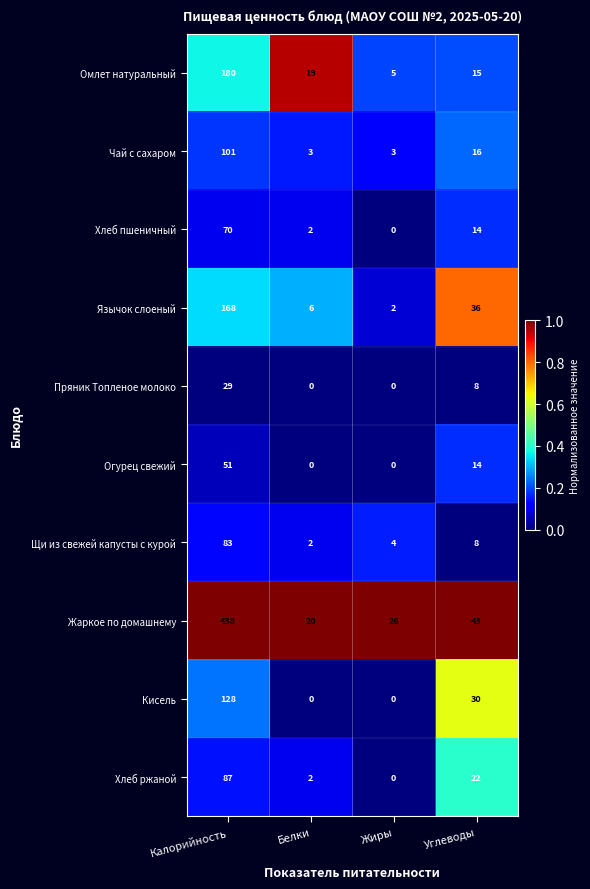

What is the maximum value shown in the chart?

438